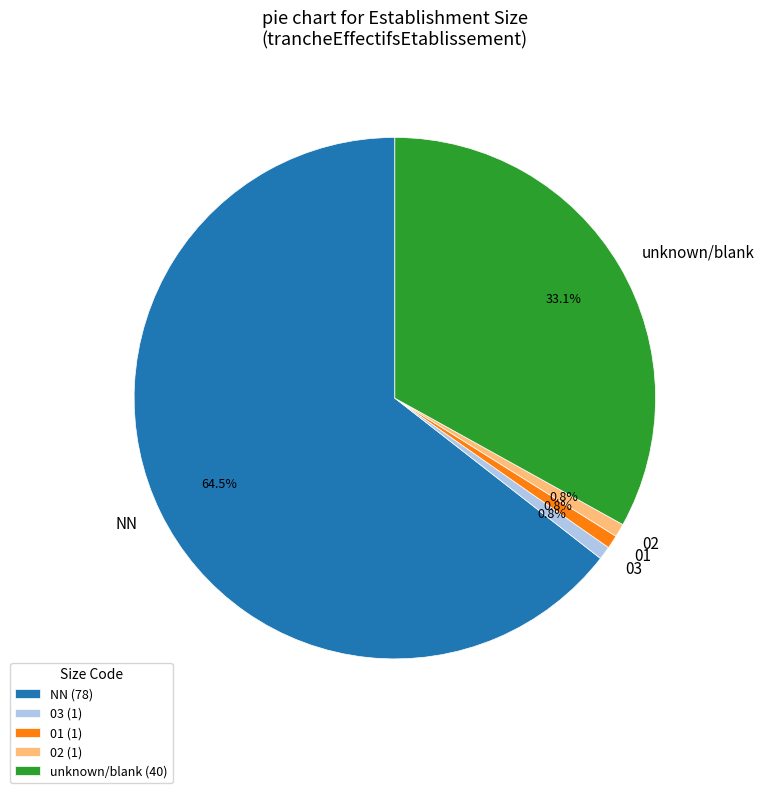

How much of the chart is everything except 02?

99.2%